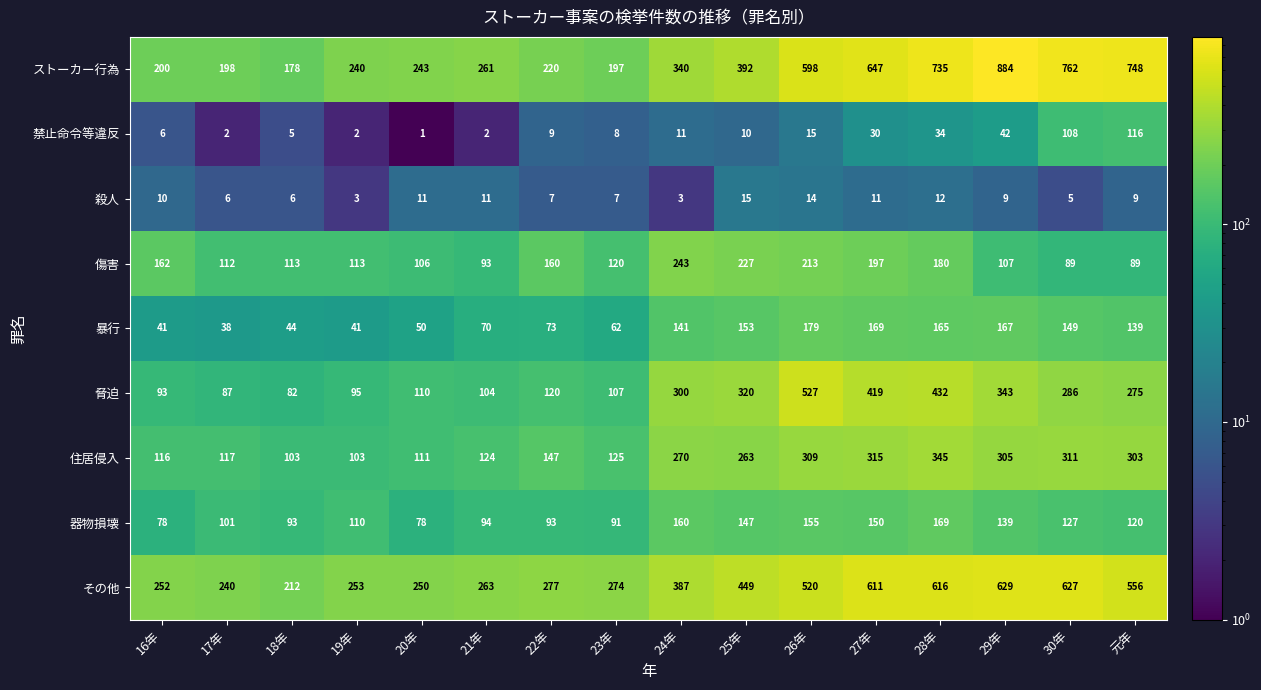

What is the average value of the 脅迫 series?

231